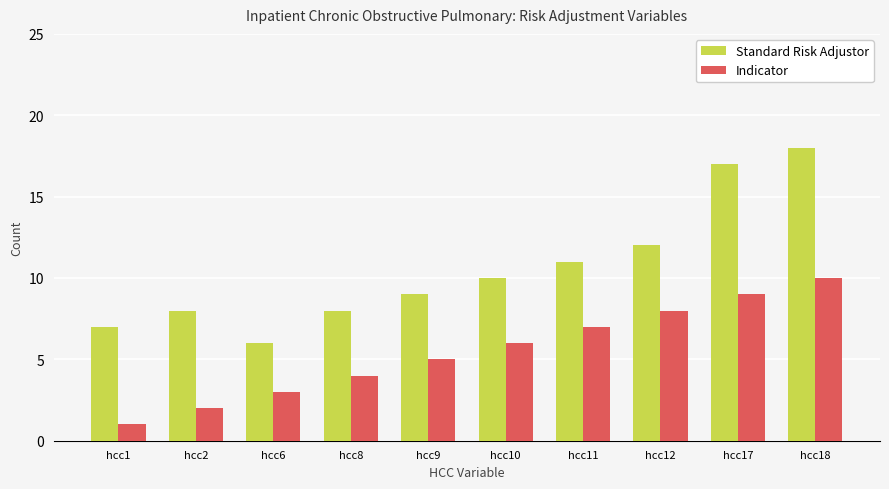

What is the total value across all series at hcc18?

28